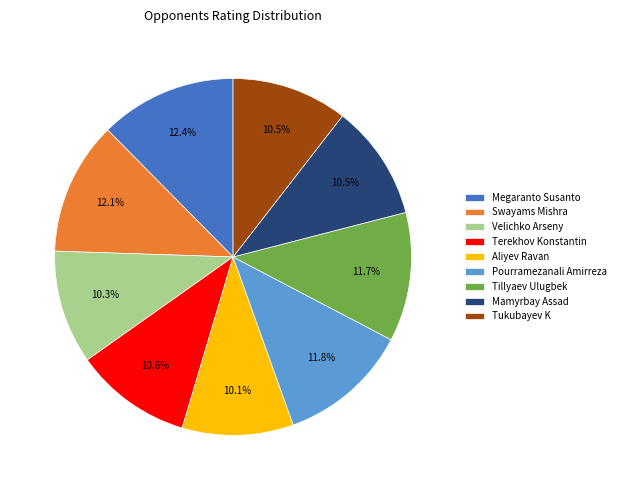

What is the ratio of the value at Swayams Mishra to the value at Mamyrbay Assad?

1.2